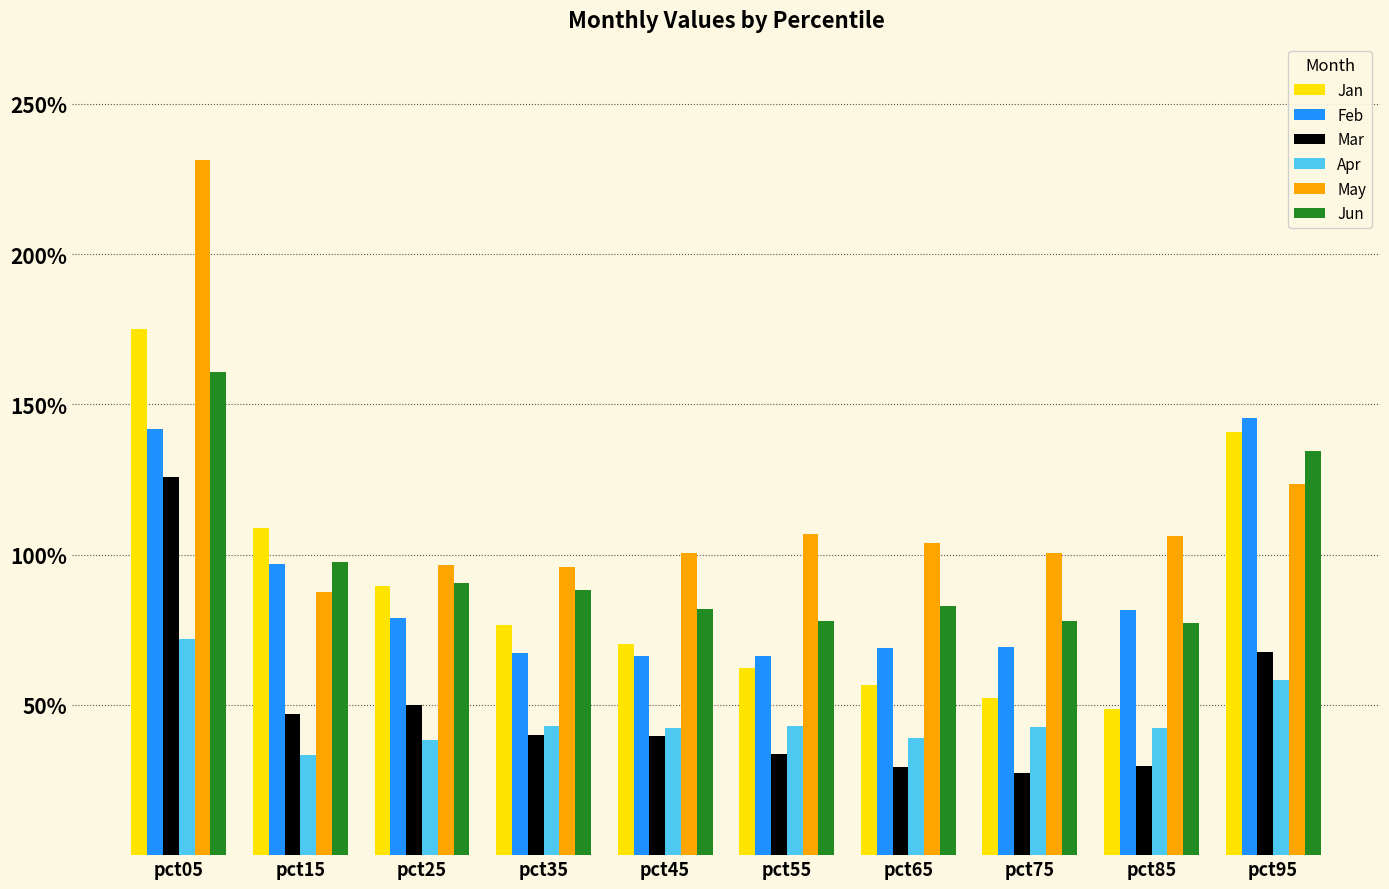

Which series has the largest total across all categories?

May